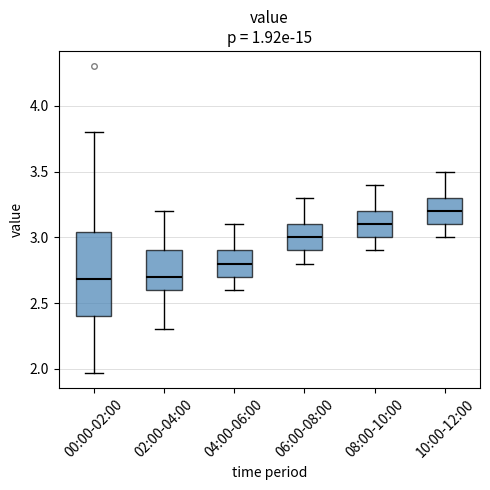

Where is the lower edge of the box for 04:00-06:00 on the y-axis? The values are not printed on the chart, so give them approximately, as read against the axis.

2.70